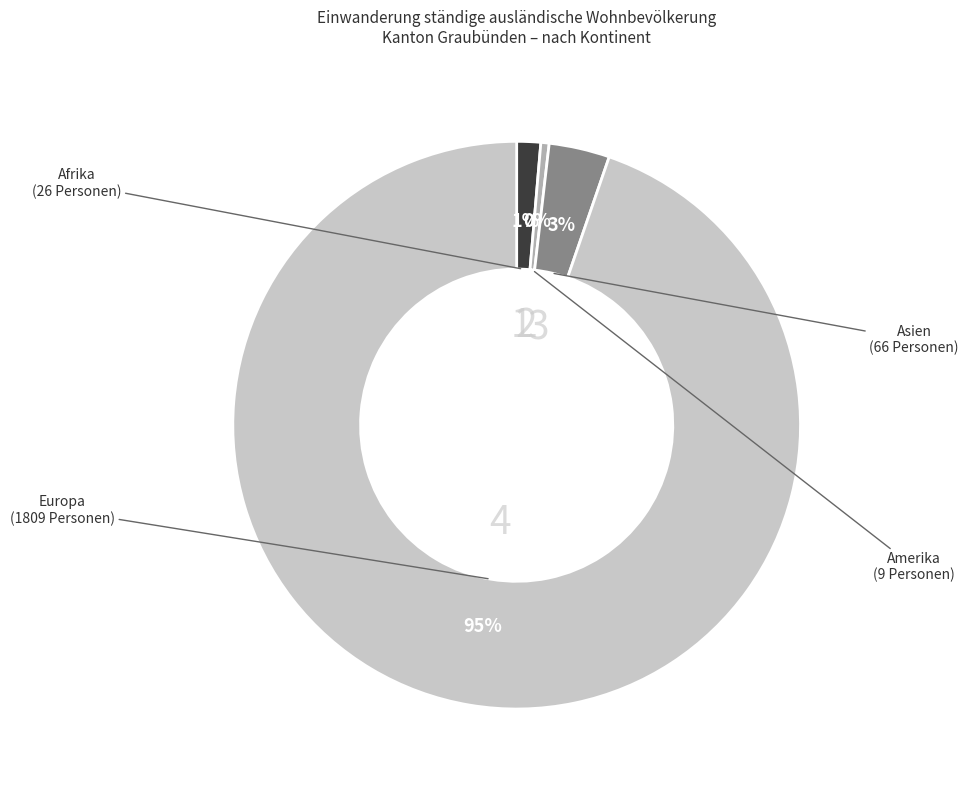

Does any single category account for the majority?

Yes